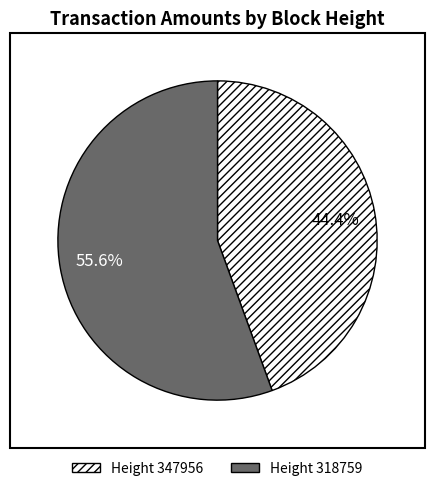

Is there a majority slice in this chart?

Yes